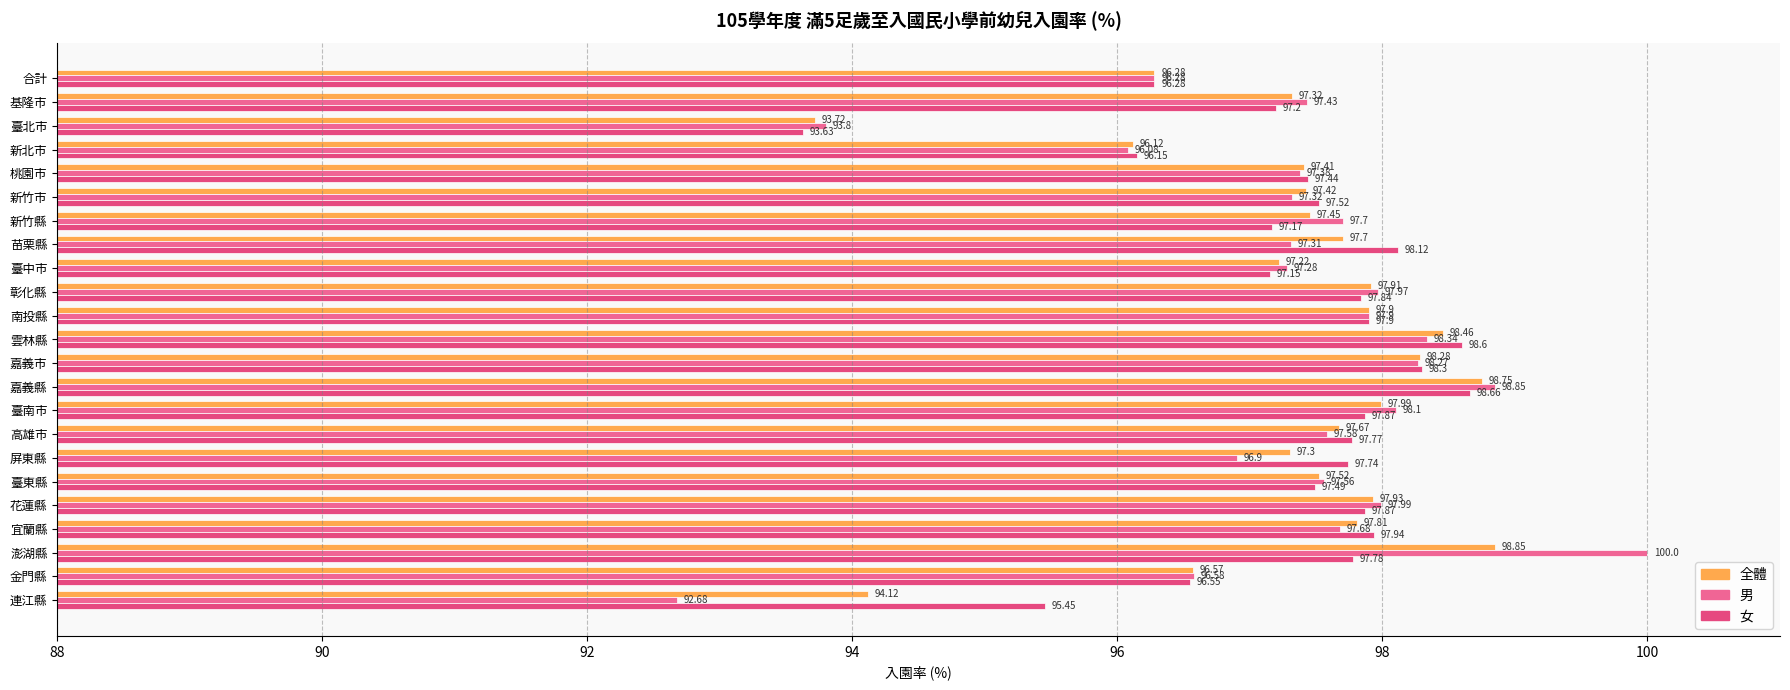

What is the sum of all 全體 values?

2237.7